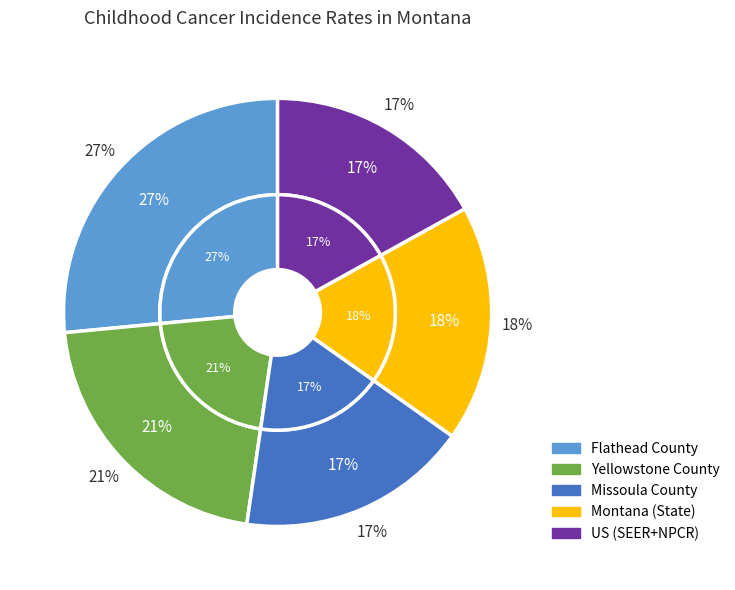

Does any single category account for the majority?

No